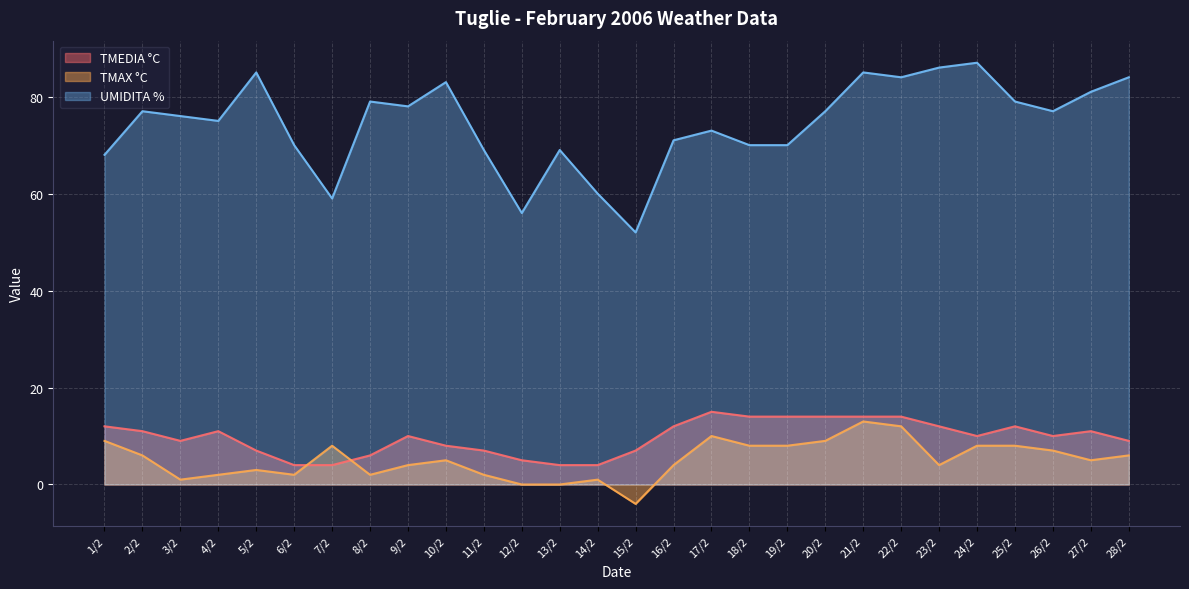

Reading left to right, extract all data points from this chart.

TMEDIA °C: 12	11	9	11	7	4	4	6	10	8	7	5	4	4	7	12	15	14	14	14	14	14	12	10	12	10	11	9
TMAX °C: 9	6	1	2	3	2	8	2	4	5	2	0	0	1	-4	4	10	8	8	9	13	12	4	8	8	7	5	6
UMIDITA %: 68	77	76	75	85	70	59	79	78	83	69	56	69	60	52	71	73	70	70	77	85	84	86	87	79	77	81	84